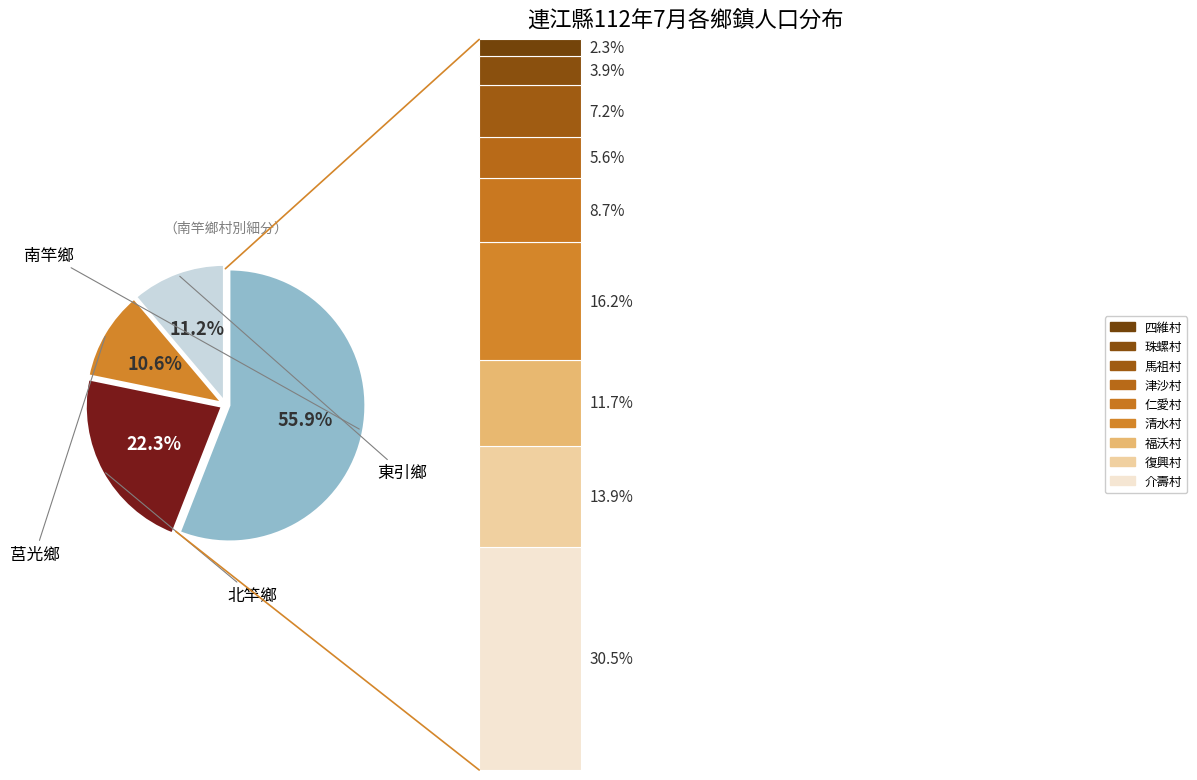

Is the sum of 莒光鄉 and 南竿鄉 greater than half?

Yes